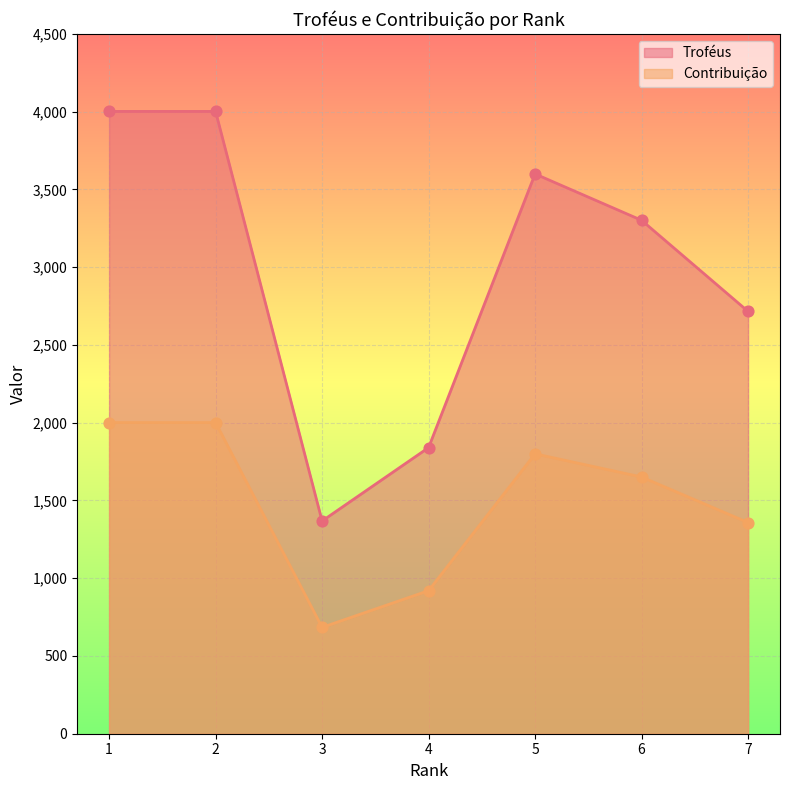

Is the value of Troféus at 3 greater than the value of Contribuição at 1?

No